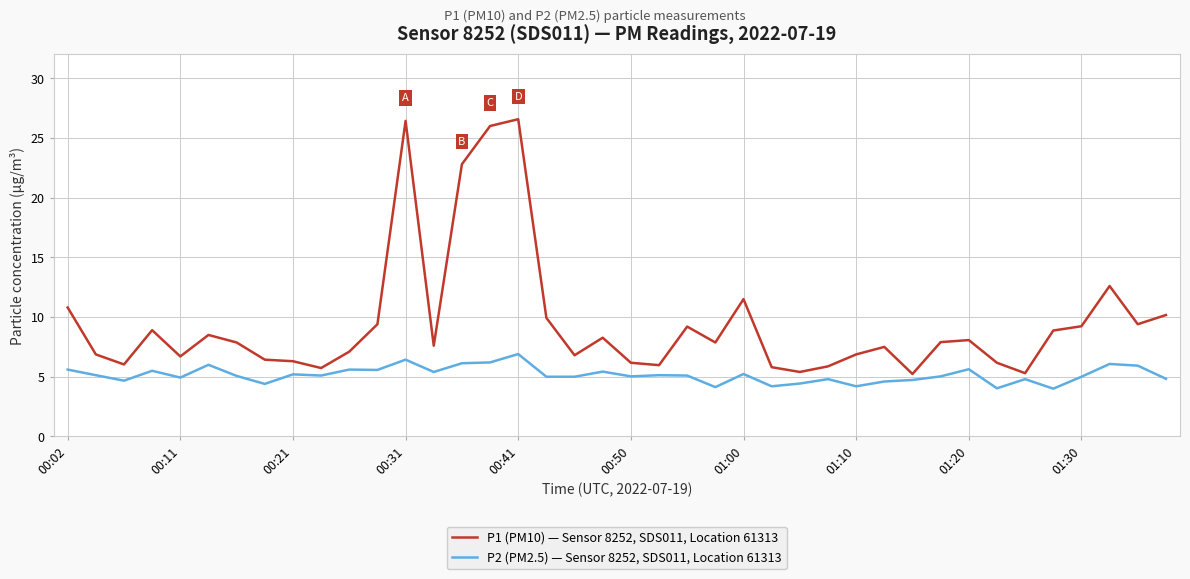

Which series has the widest spread of values?

P1 (PM10) — Sensor 8252, SDS011, Location 61313